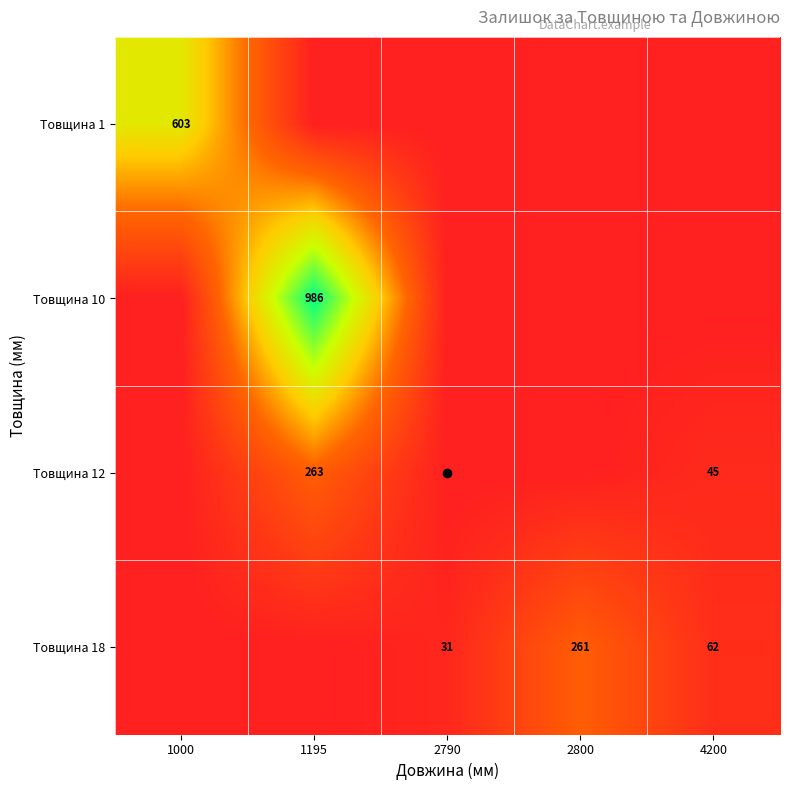

What is the sum of all Товщина 1 values?

603